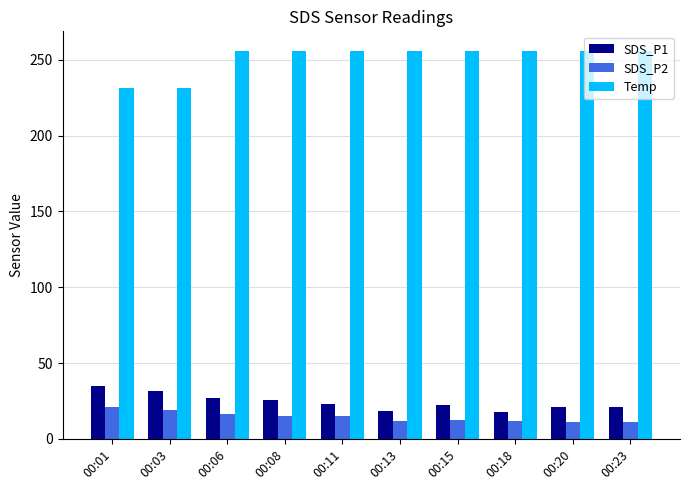

Which category has the highest value in the SDS_P1 series?

00:01